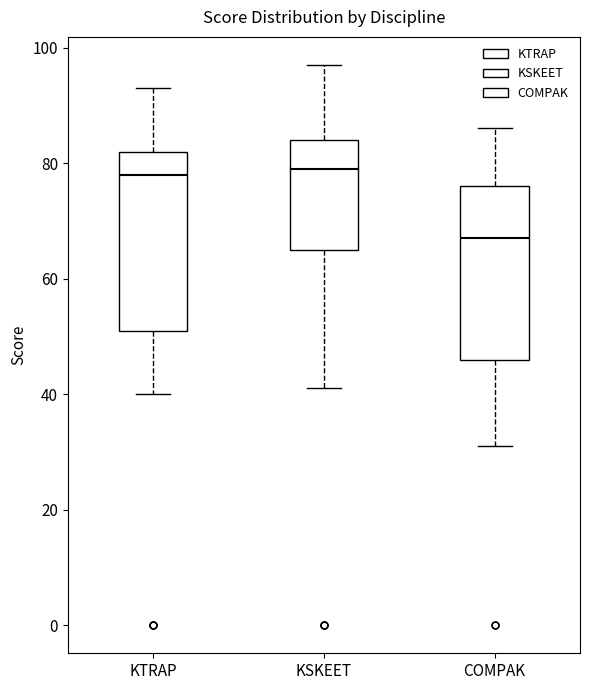

Where does the median line of the box for KTRAP sit on the y-axis? The values are not printed on the chart, so give them approximately, as read against the axis.

78